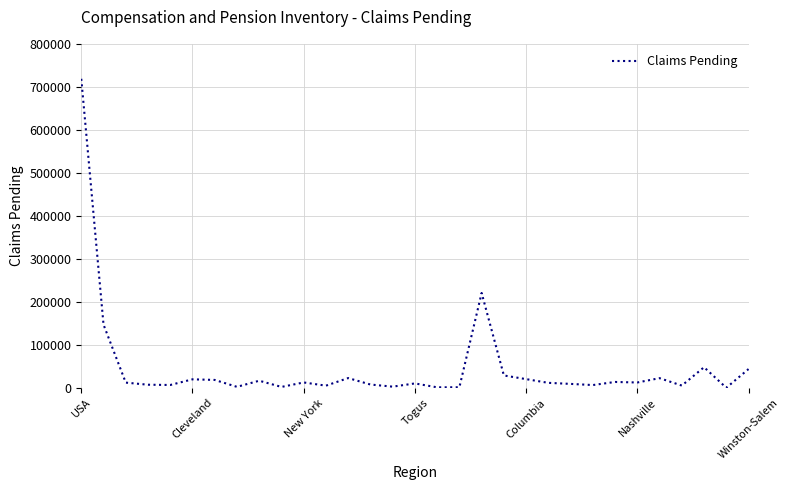

True or false: there are more than 1 points higher than both neighbors.

True